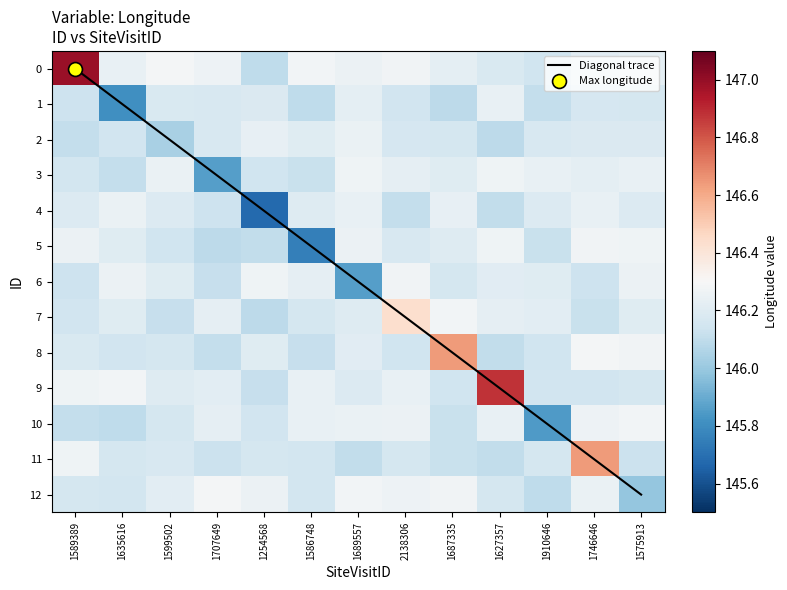

At 1627357, list the series in order from smallest to largest.

Diagonal trace, row_2, row_4, row_11, row_8, row_12, row_0, row_6, row_7, row_10, row_1, row_5, row_3, row_9